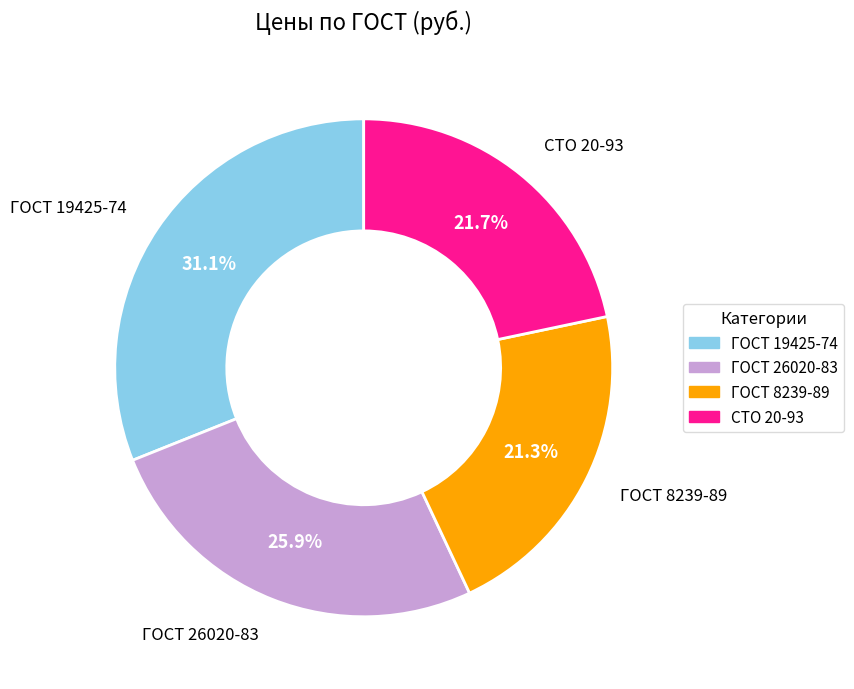

To the nearest percent, what percentage of the pie is ГОСТ 19425-74?

31%